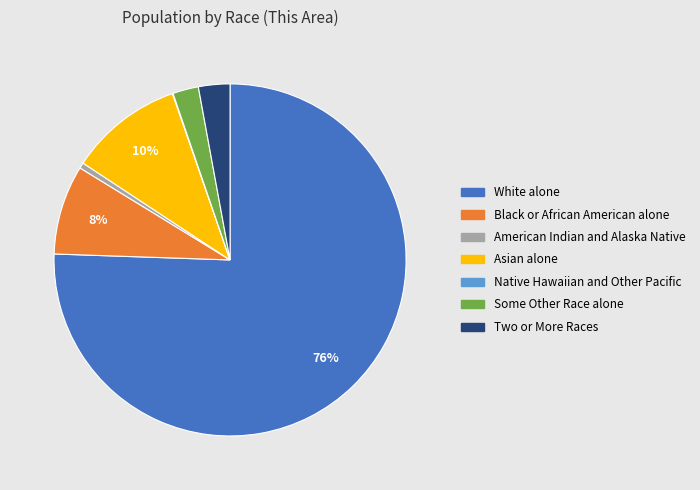

To the nearest percent, what is the difference between the Some Other Race alone and Asian alone slice percentages?

8%